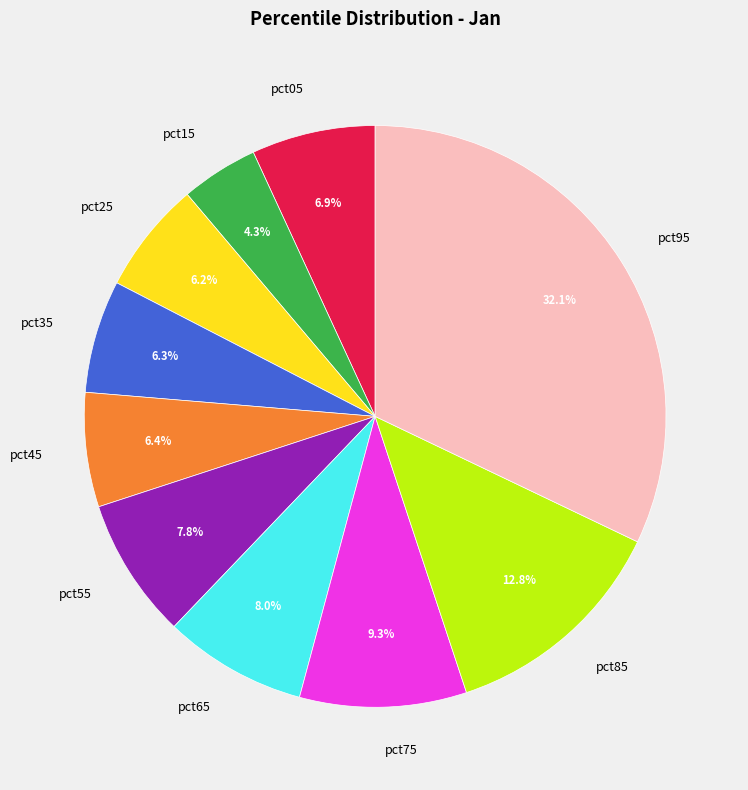

Does any single category account for the majority?

No